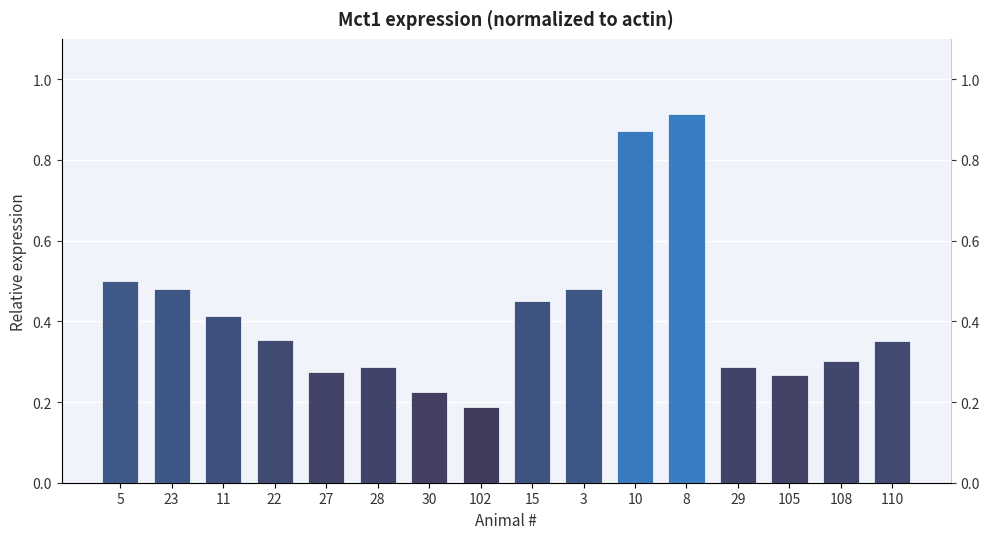

What is the difference between the second highest and second lowest values?

0.6